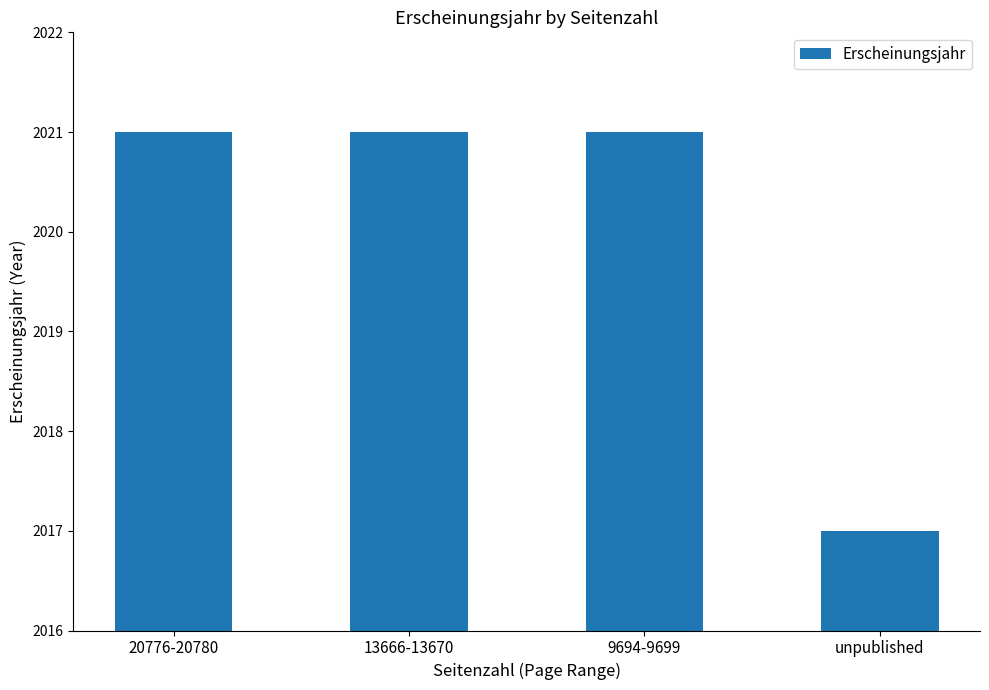

What is the label of the 1st bar from the right?

unpublished